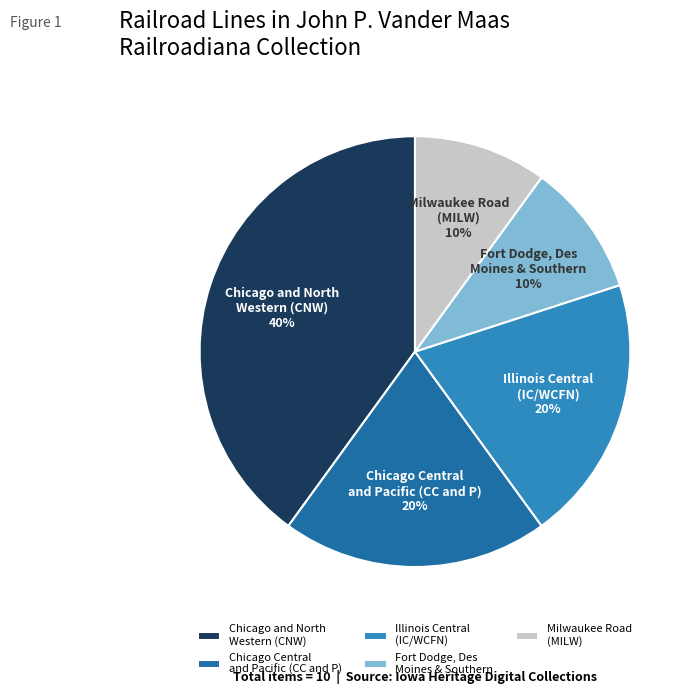

Do Milwaukee Road (MILW) and Illinois Central (IC/WCFN) together represent more than half of the pie?

No